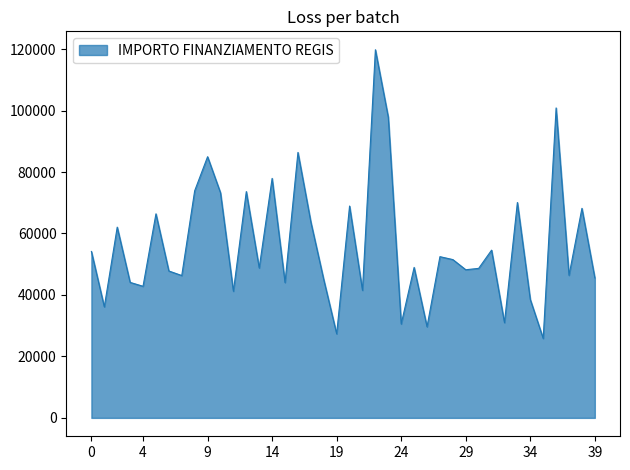

What is the maximum value shown in the chart?

119783.4